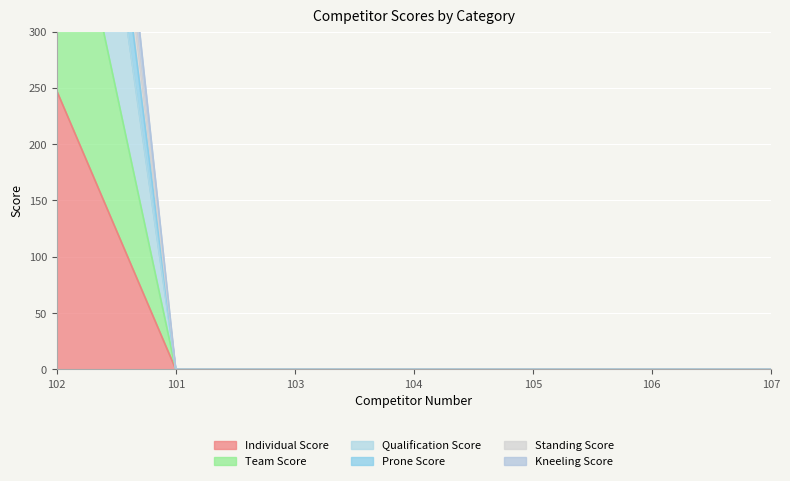

At which category is the sum across all series the highest?

102